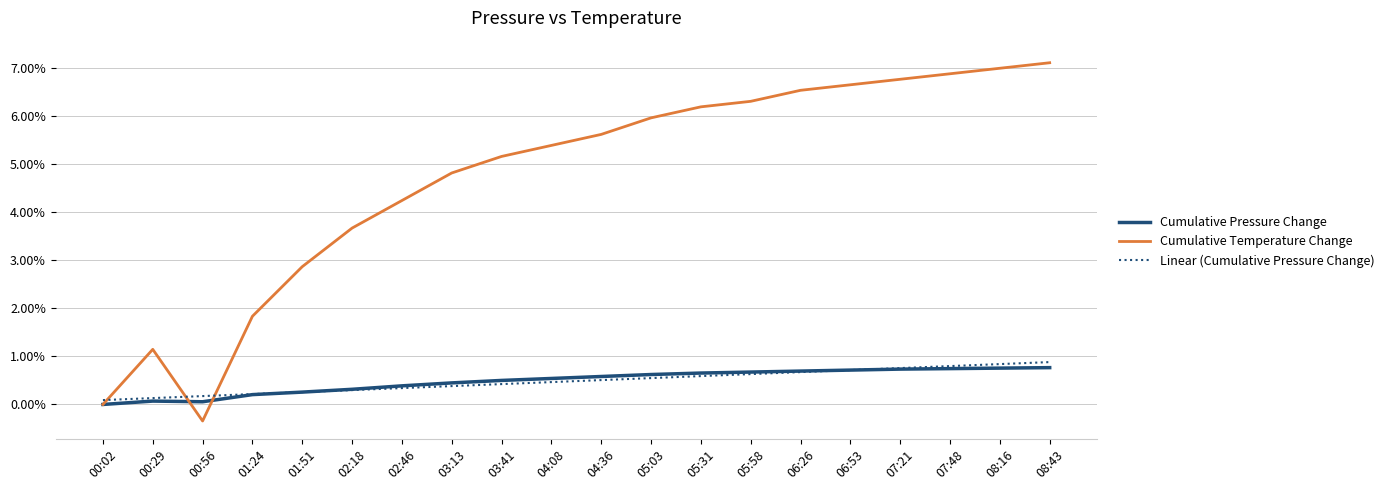

Which series has the largest total across all categories?

Cumulative Temperature Change